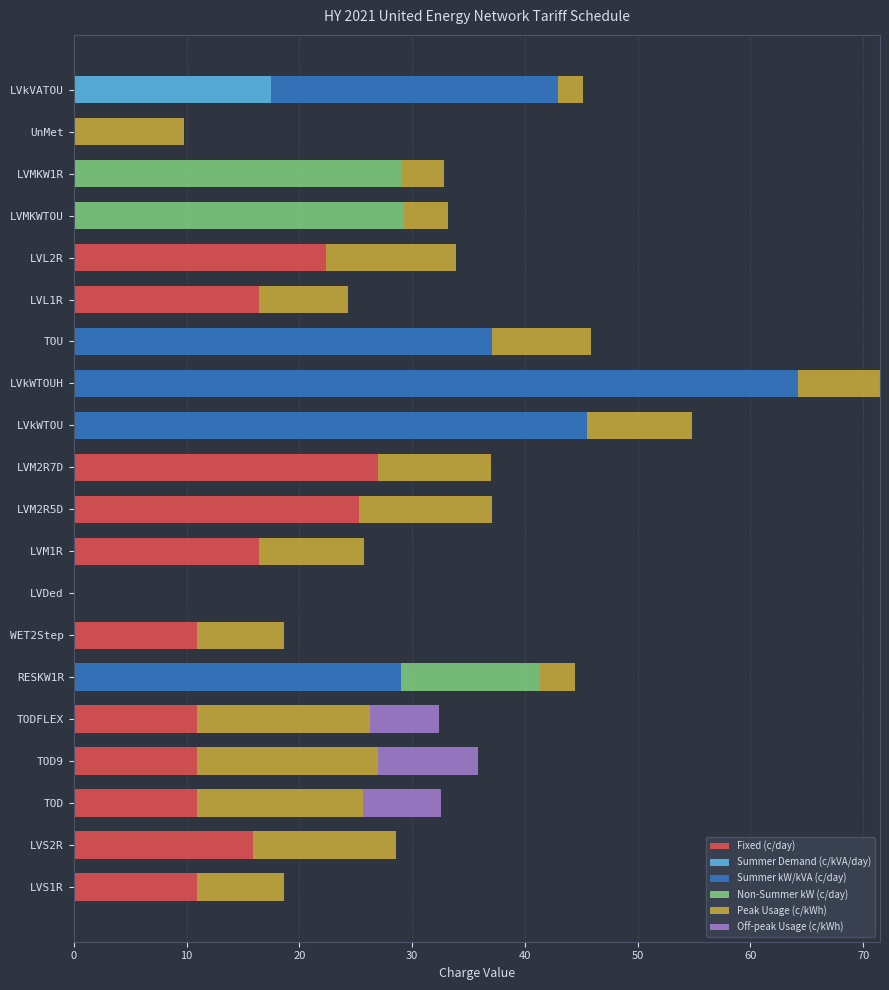

At which category is the sum across all series the highest?

LVkWTOUH